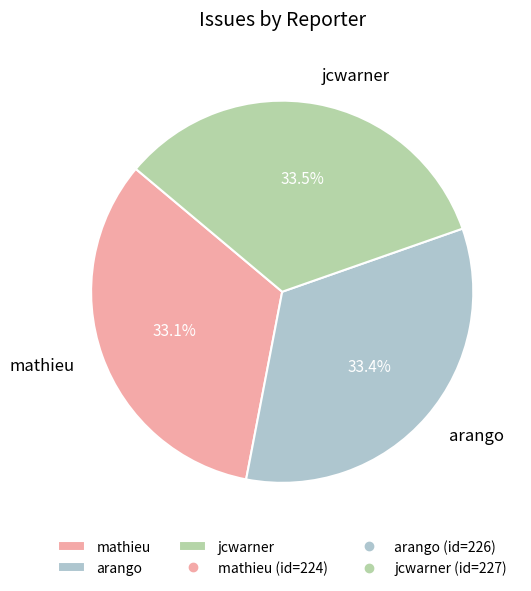

The mathieu slice represents 33% of the pie. True or false?

True